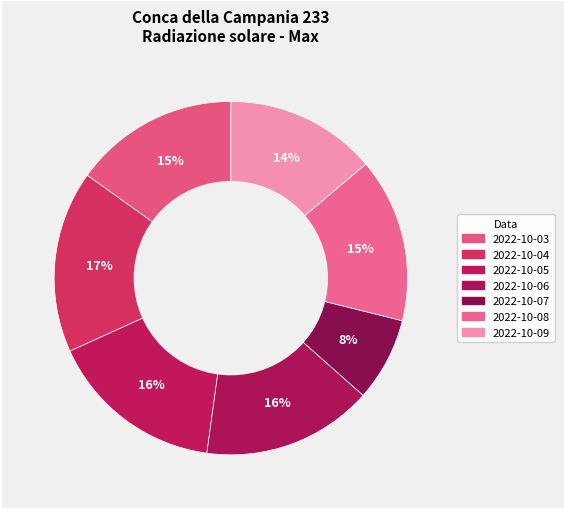

Count the number of slices in the pie.

7